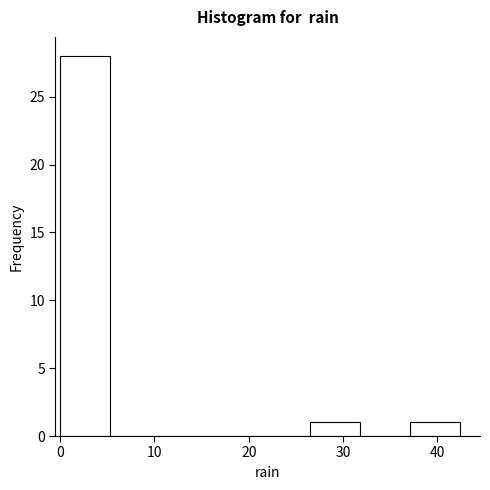

Reading left to right, transcribe this chart: for each bar, give the range it covers on the x-axis and its height. Neither the bar edges nor the heights are printed on the chart, so give them approximately, as read against the axes.

0.0 to 5.3: 28
5.3 to 10.6: 0
10.6 to 15.9: 0
15.9 to 21.2: 0
21.2 to 26.5: 0
26.5 to 31.8: 1
31.8 to 37.1: 0
37.1 to 42.4: 1